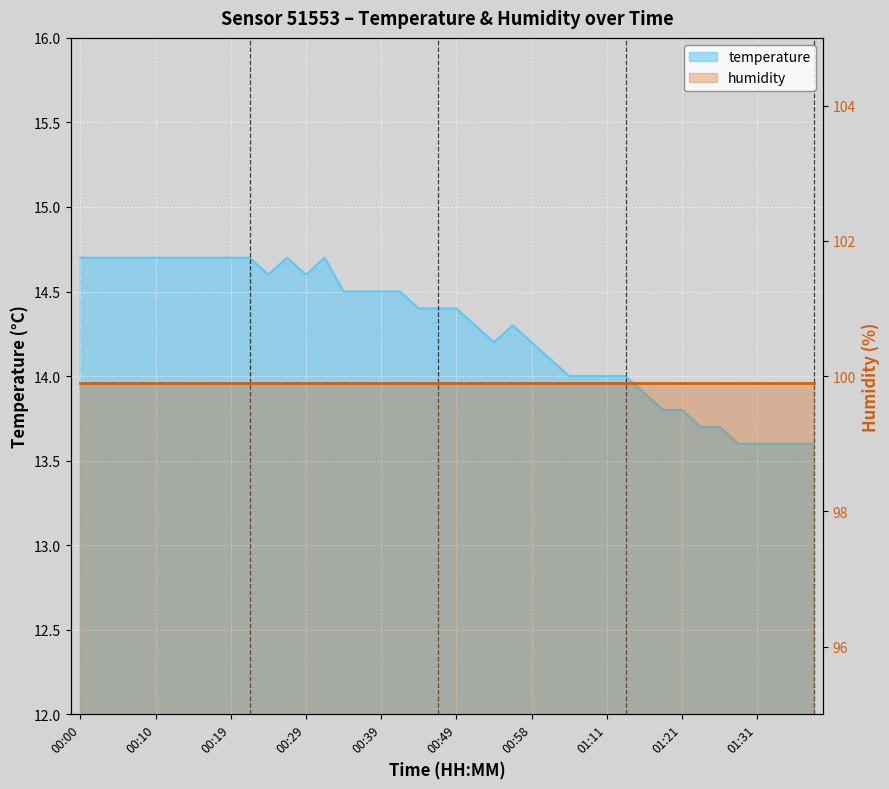

List the labels in order of value, largest first.

00:00, 00:02, 00:05, 00:07, 00:10, 00:12, 00:15, 00:17, 00:19, 00:22, 00:27, 00:32, 00:24, 00:29, 00:34, 00:36, 00:39, 00:41, 00:44, 00:46, 00:49, 00:51, 00:56, 00:54, 00:58, 01:01, 01:03, 01:09, 01:11, 01:14, 01:16, 01:19, 01:21, 01:23, 01:26, 01:29, 01:31, 01:34, 01:36, 01:39